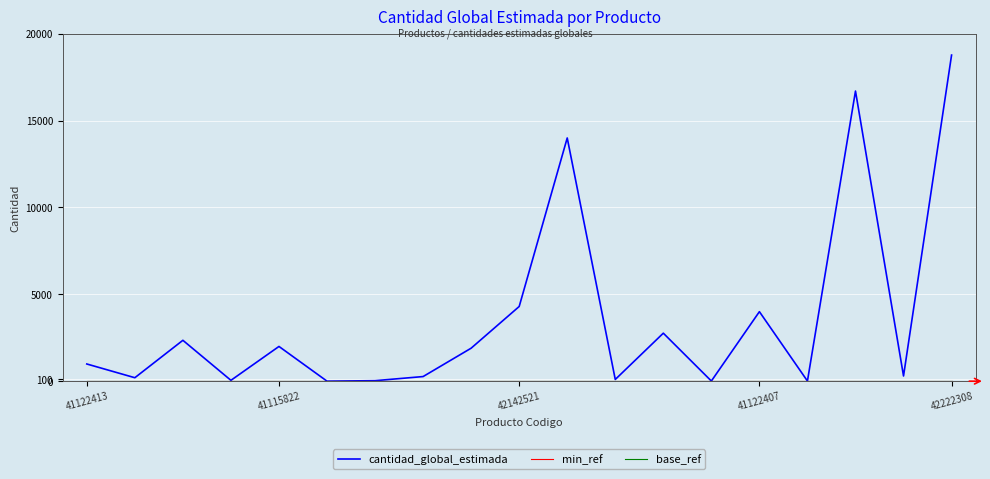

Which series has the largest range (max minus min)?

cantidad_global_estimada